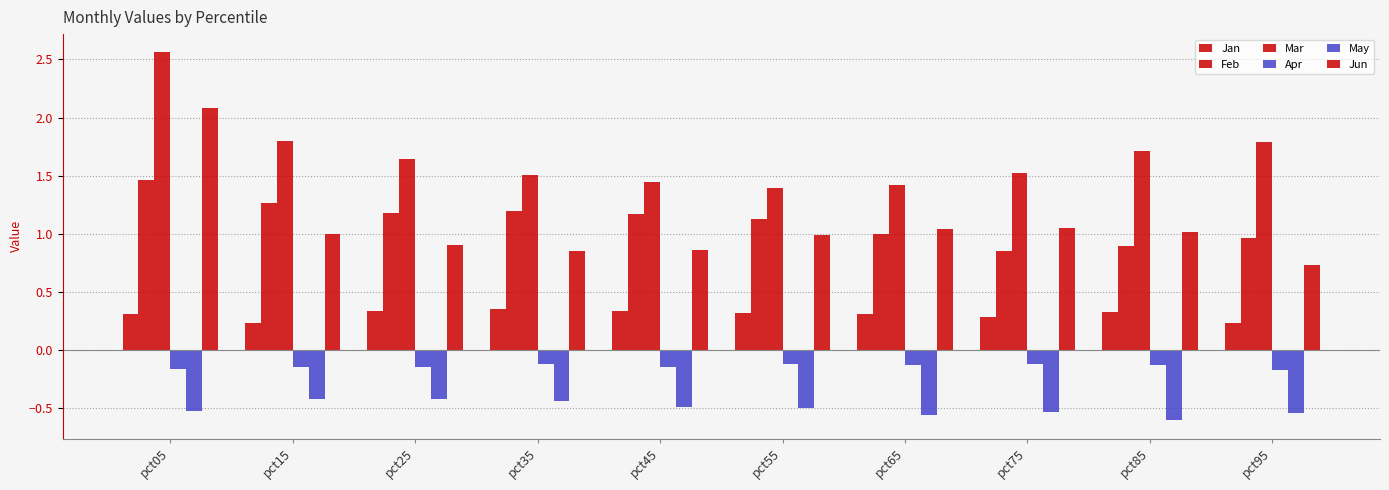

The Jun series shows 0.4 at pct45. True or false?

False